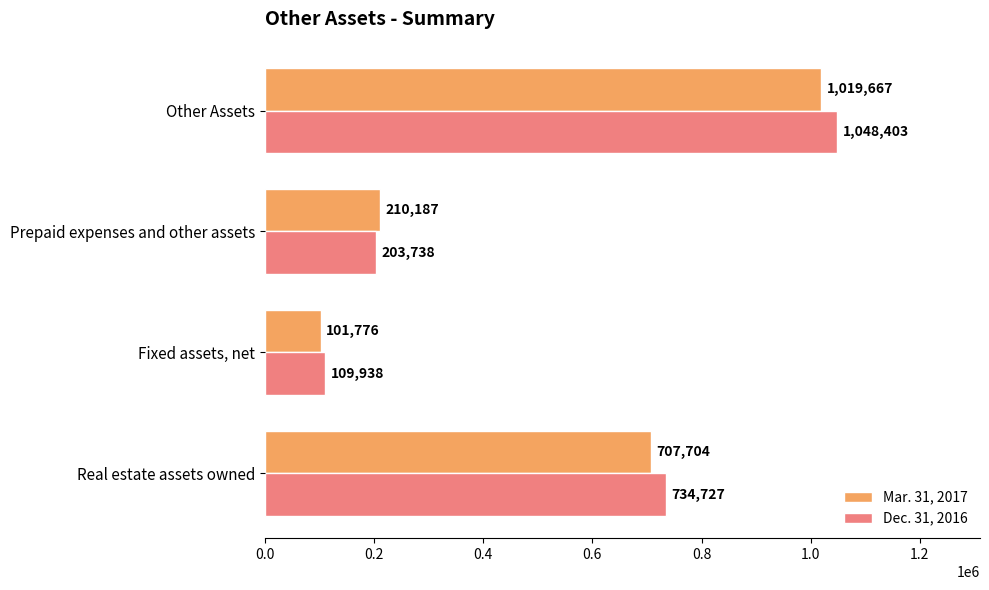

List the labels in order of Mar. 31, 2017 value, smallest first.

Fixed assets, net, Prepaid expenses and other assets, Real estate assets owned, Other Assets